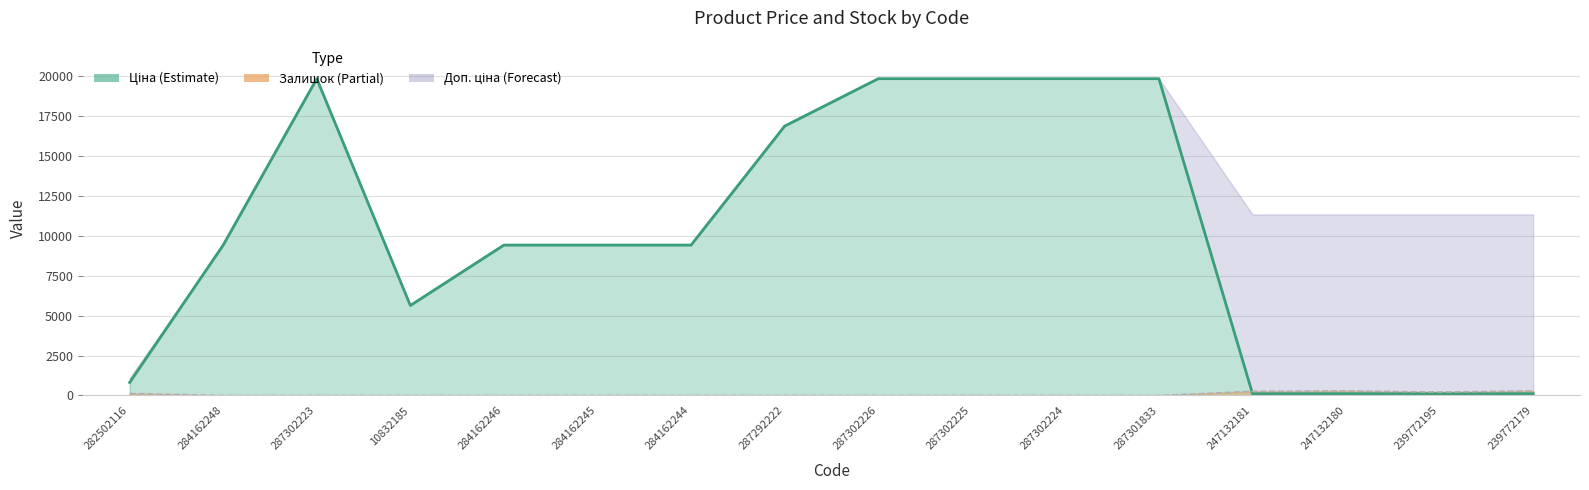

What is the change in value from 282502116 to 284162245?

+8603.8